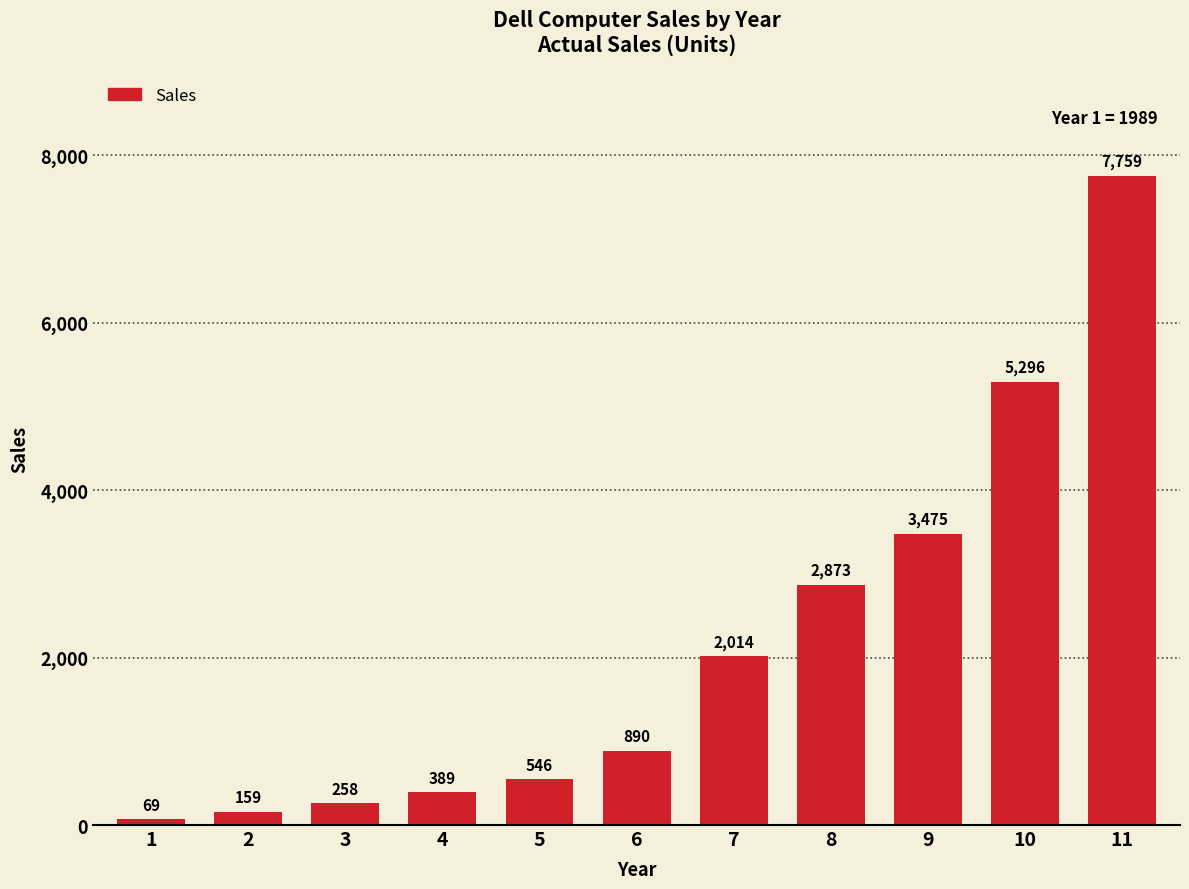

List the labels in order of value, smallest first.

1, 2, 3, 4, 5, 6, 7, 8, 9, 10, 11